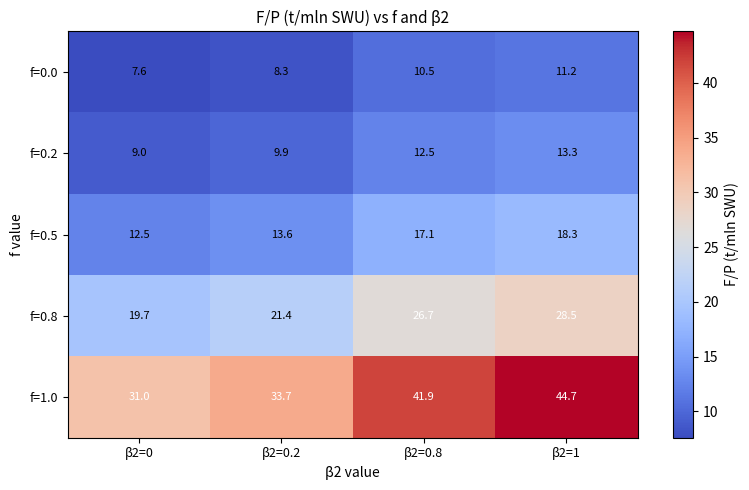

What is the spread (max minus min) of values at β2=0.2?

25.4